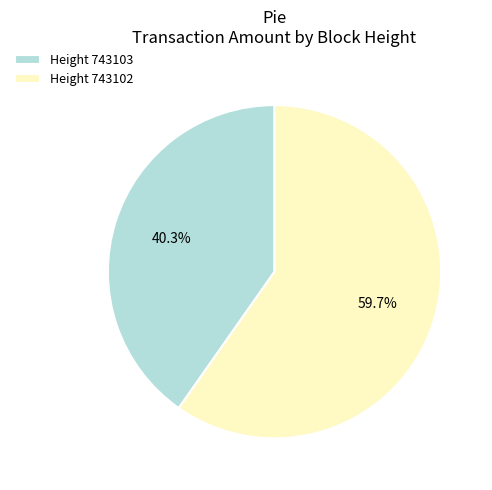

How many slices are in this pie chart?

2